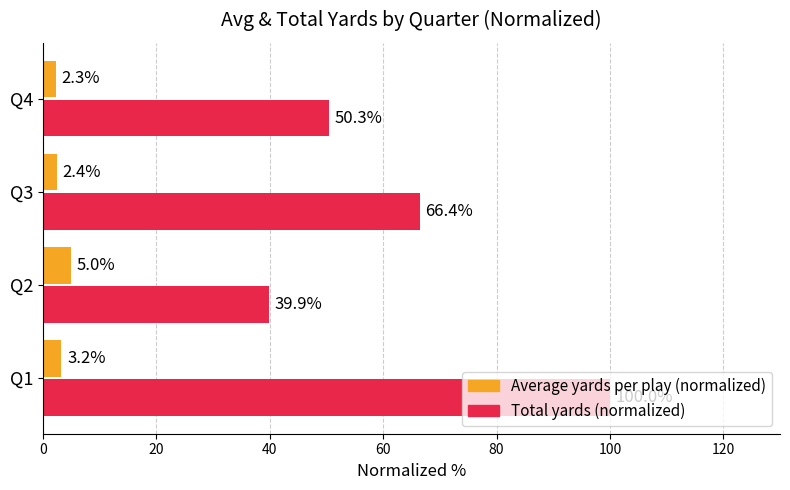

What is the sum of all Total yards (normalized) values?

256.6